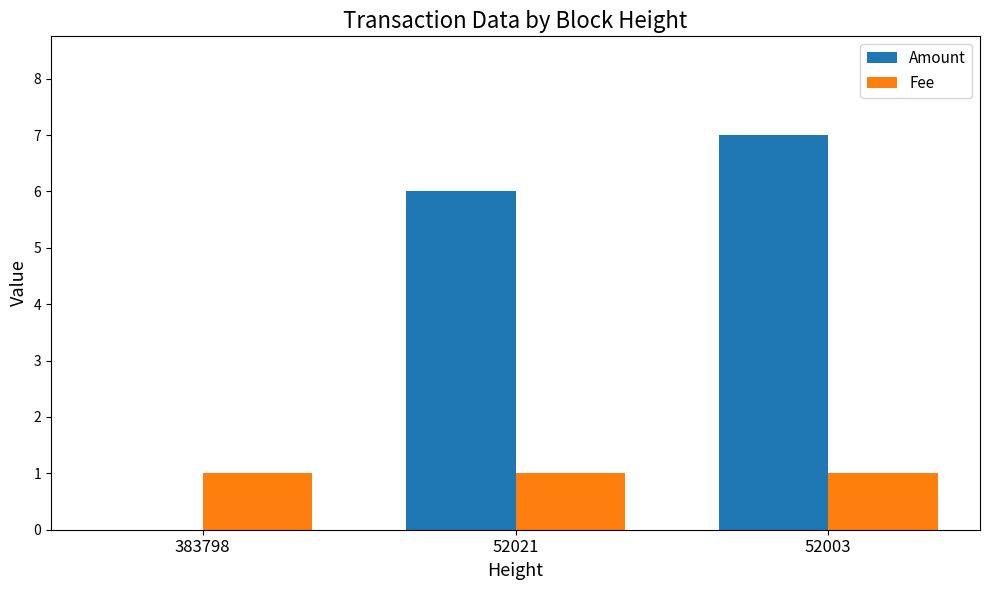

What is the greatest value displayed?

7